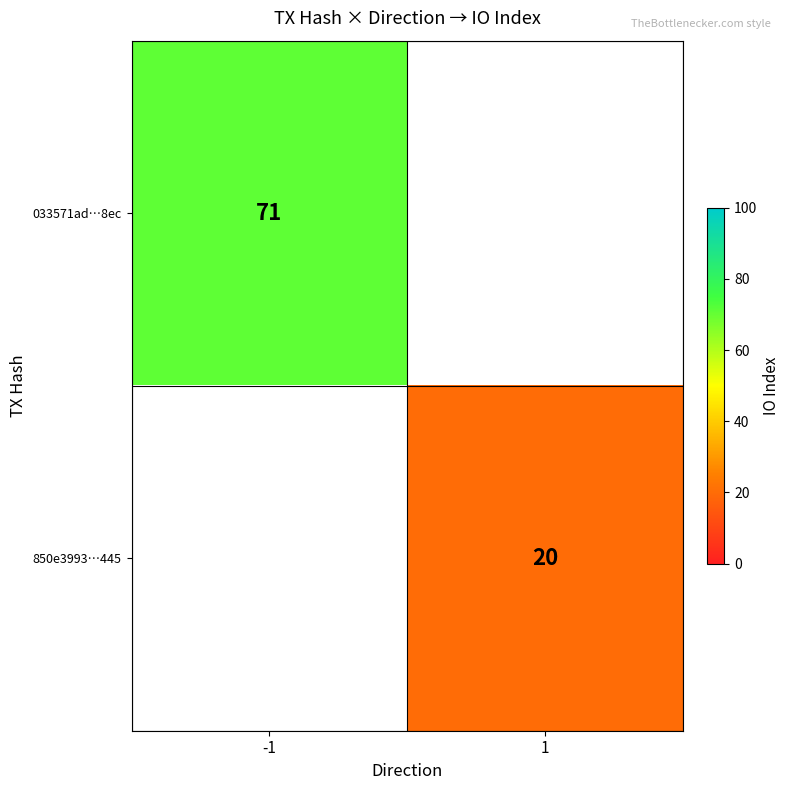

The value of 033571ad…8ec at -1 is 71. True or false?

True